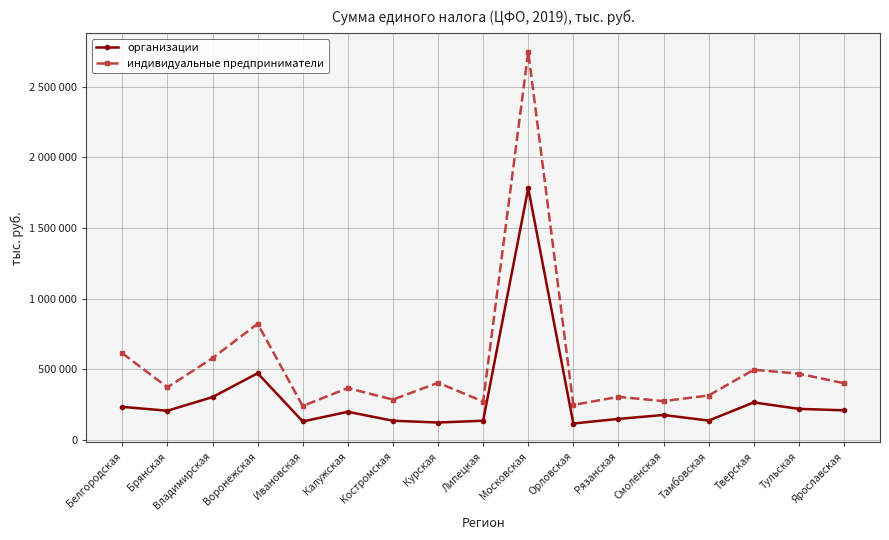

At Брянская, list the series in order from largest to smallest.

индивидуальные предприниматели, организации